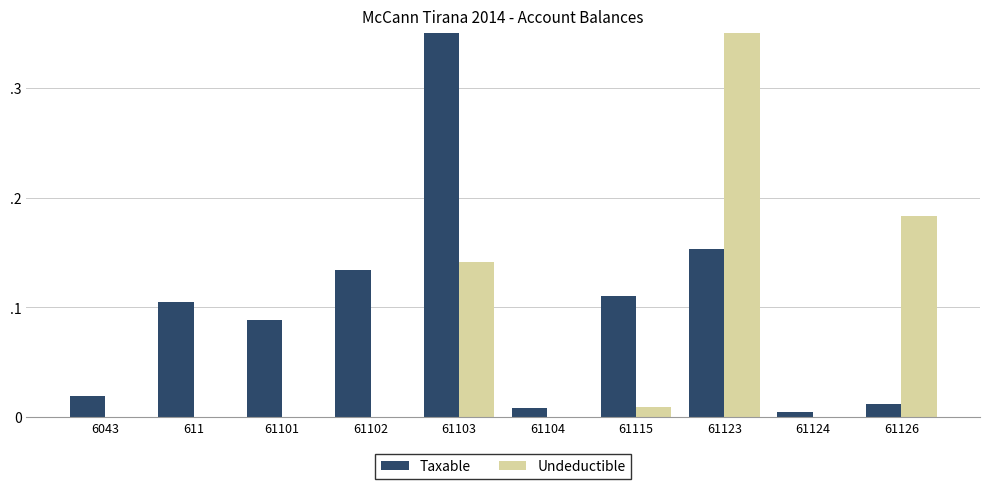

What is the sum of all Taxable values?

1.0